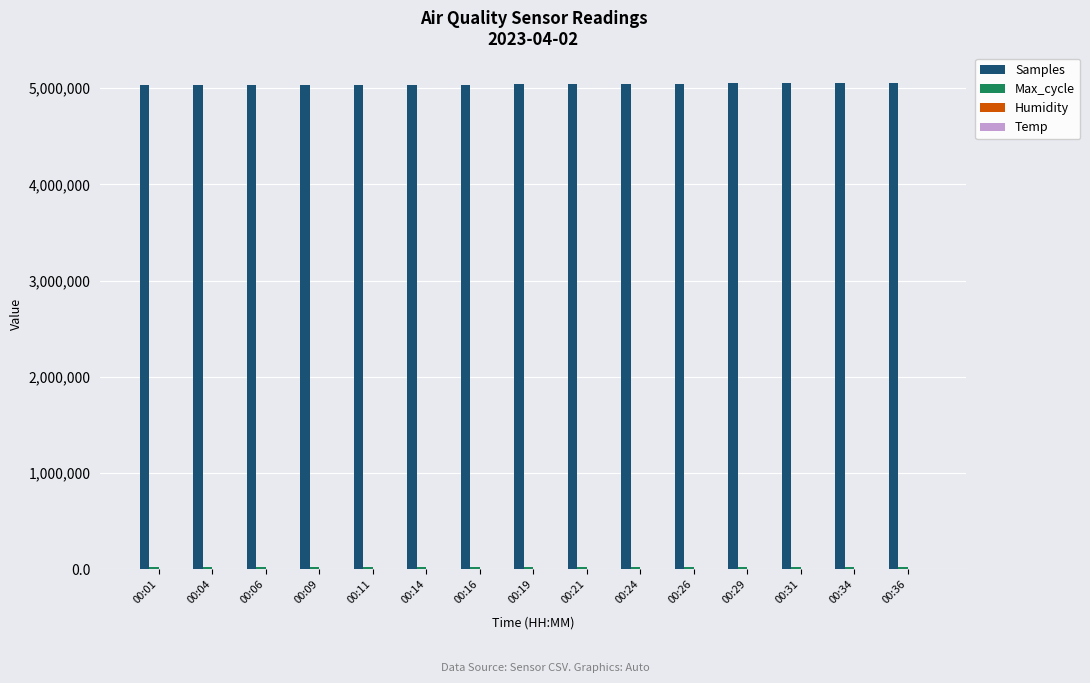

What is the sum of the Samples values at 00:31 and 00:11?

10088389.0